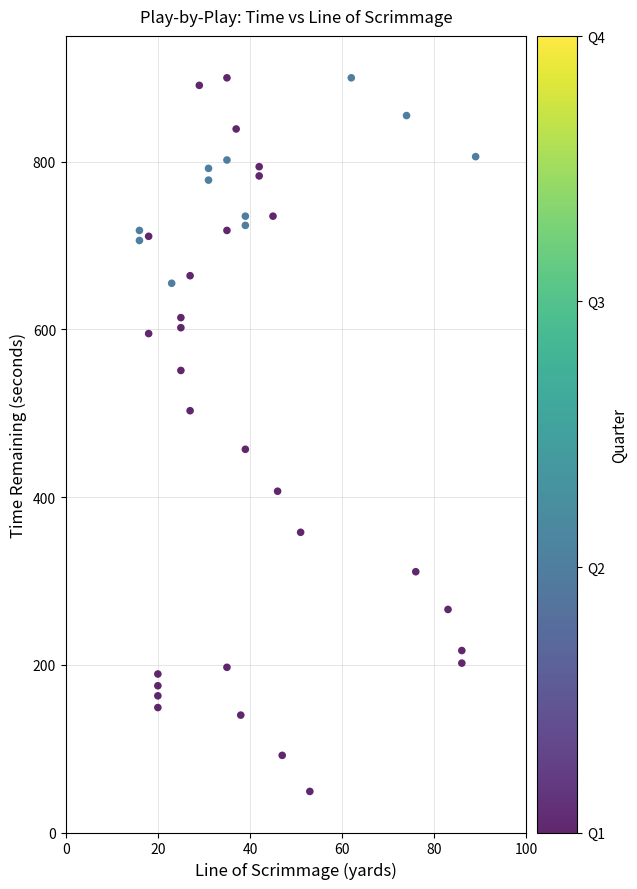

What is the range of Y values (max minus min)?

851